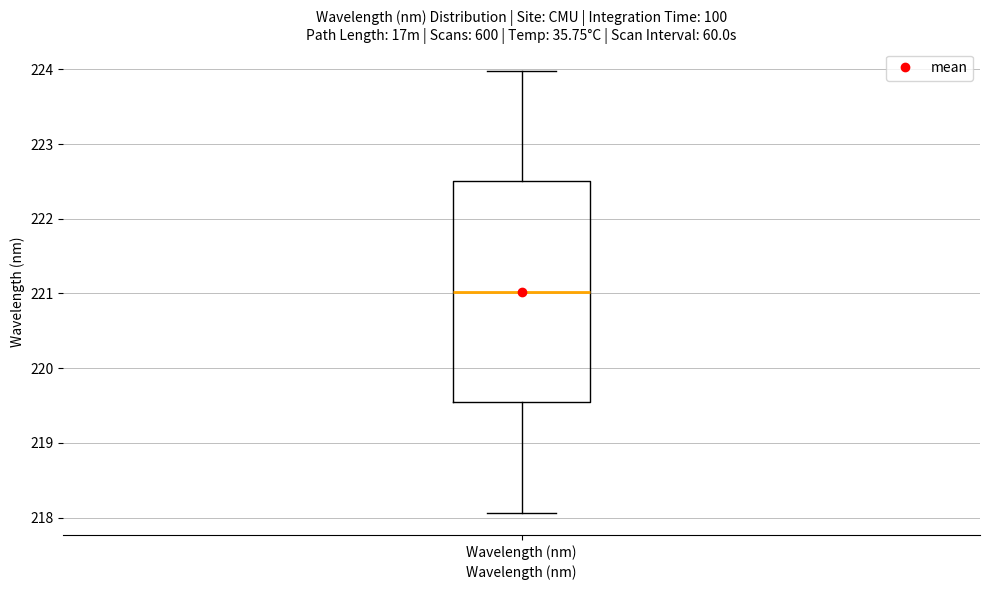

Transcribe this box plot: give where the median line is, the range the box spans, and where the two whiskers end, as read against the y-axis. The values are not printed on the chart, so give them approximately, as read against the axis.

median 221.0, box 219.5 to 222.5, whiskers 218.1 to 224.0